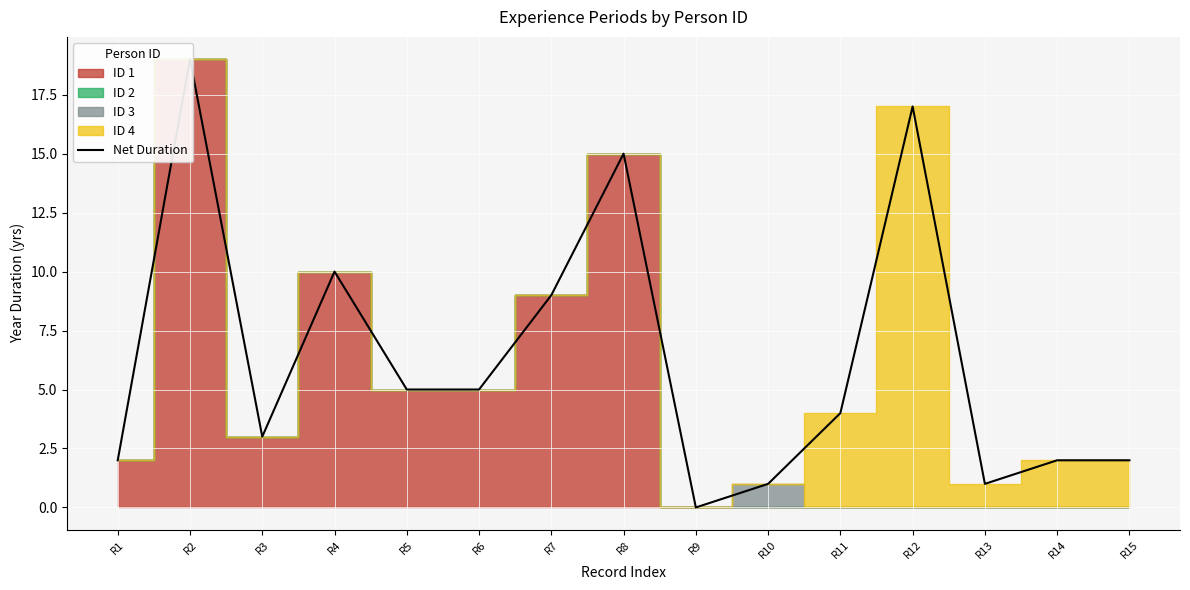

The value at R6 is 5. True or false?

True